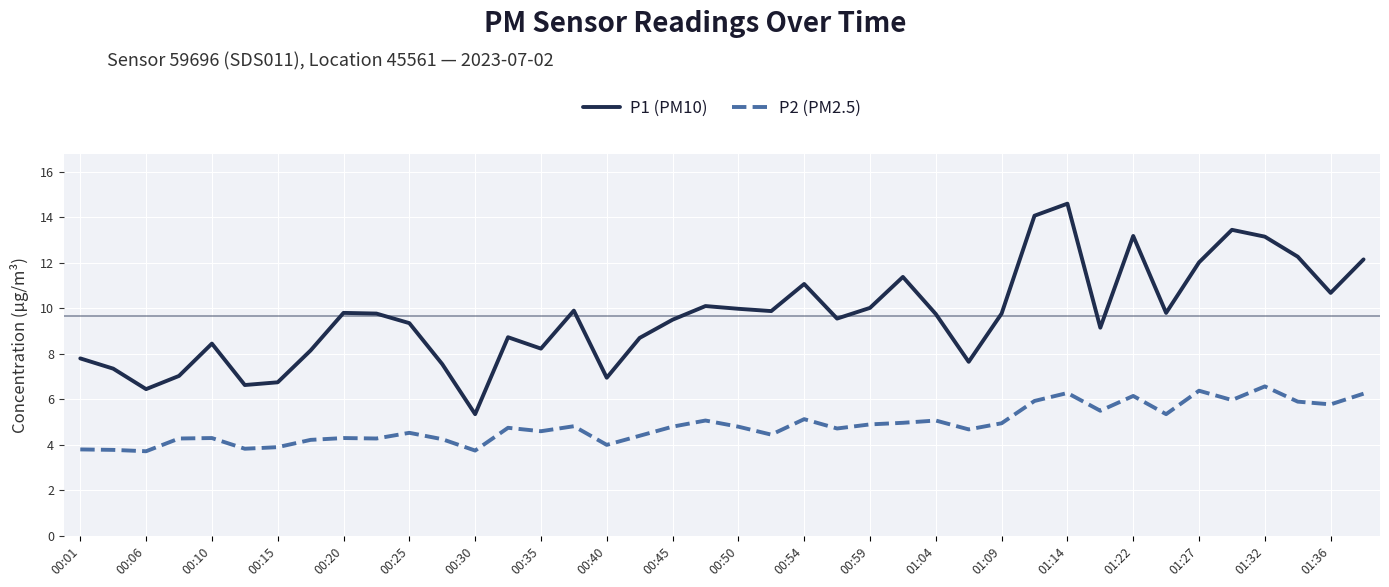

Which series has the widest spread of values?

P1 (PM10)